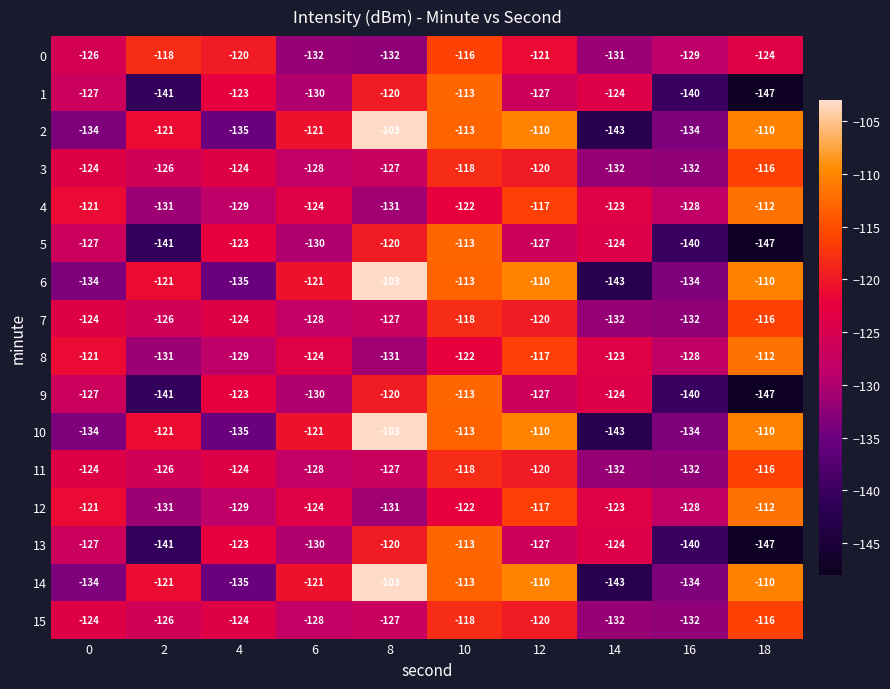

What is the difference between the highest and lowest values at 16?

12